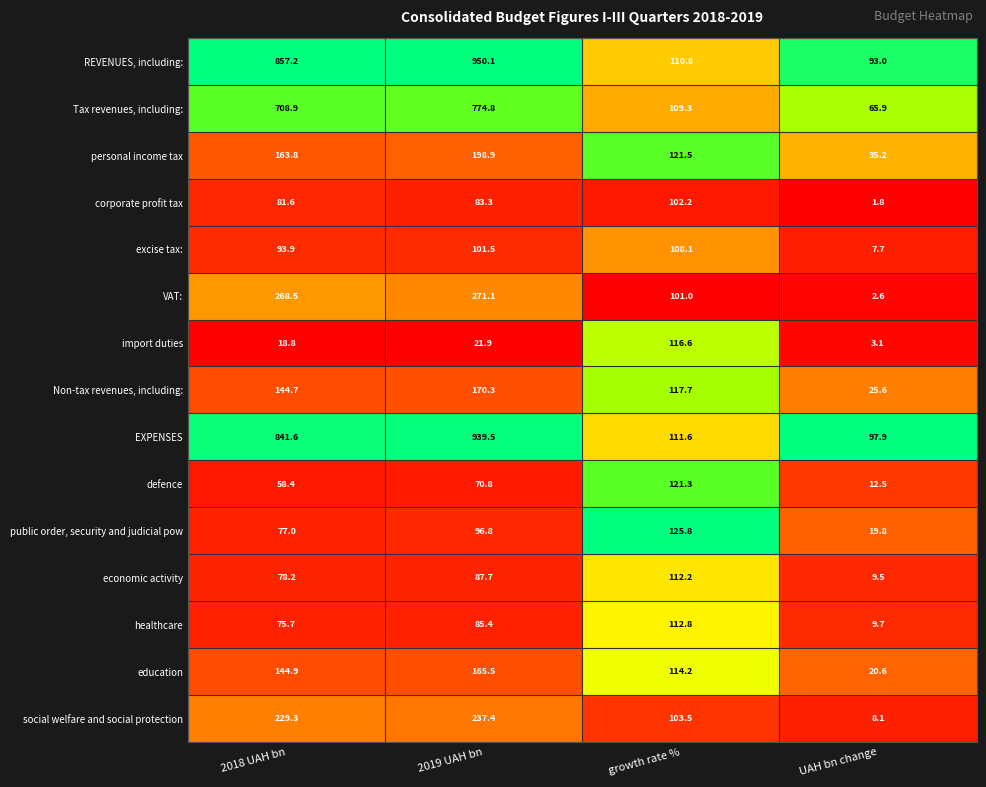

At which label does personal income tax reach its peak?

2019 UAH bn